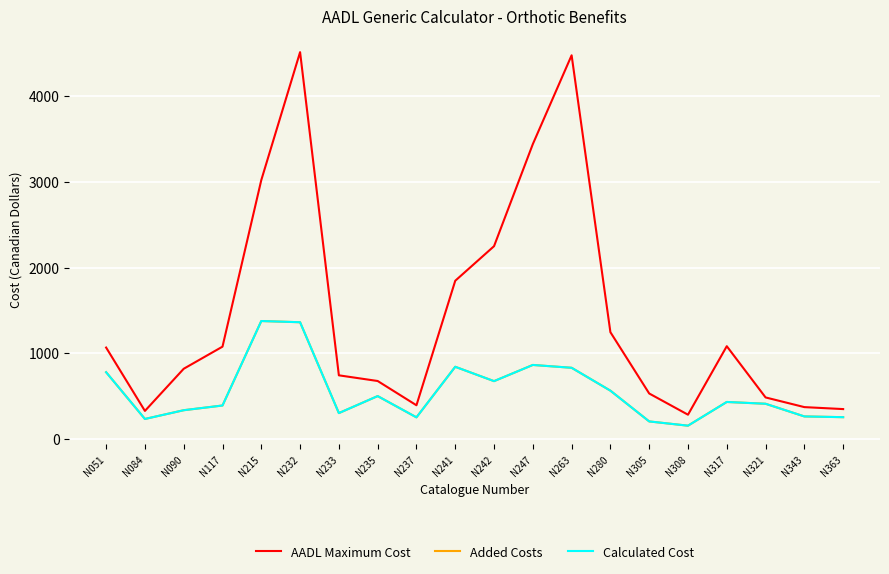

Reading left to right, extract all data points from this chart.

AADL Maximum Cost: N051=1066.5	N084=327.3	N090=819.0	N117=1077.1	N215=3020.4	N232=4513.0	N233=742.5	N235=676.4	N237=393.2	N241=1845.9	N242=2249.1	N247=3439.9	N263=4476.1	N280=1245.7	N305=530.6	N308=283.1	N317=1082.3	N321=484.6	N343=371.7	N363=348.7
Added Costs: N051=778.9	N084=233.4	N090=335.4	N117=390.4	N215=1376.0	N232=1361.9	N233=301.9	N235=500.3	N237=252.3	N241=842.2	N242=674.7	N247=863.5	N263=830.5	N280=563.5	N305=204.7	N308=155.1	N317=431.8	N321=410.8	N343=263.0	N363=254.3
Calculated Cost: N051=778.9	N084=233.4	N090=335.4	N117=390.4	N215=1376.0	N232=1361.9	N233=301.9	N235=500.3	N237=252.3	N241=842.2	N242=674.7	N247=863.5	N263=830.5	N280=563.5	N305=204.7	N308=155.1	N317=431.8	N321=410.8	N343=263.0	N363=254.3